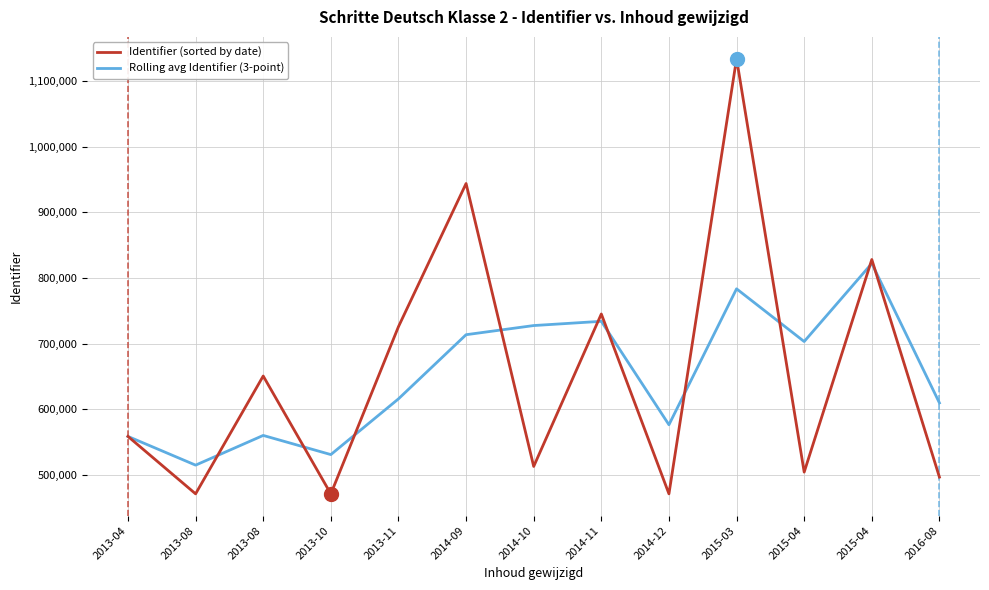

How many lines are shown in the chart?

2